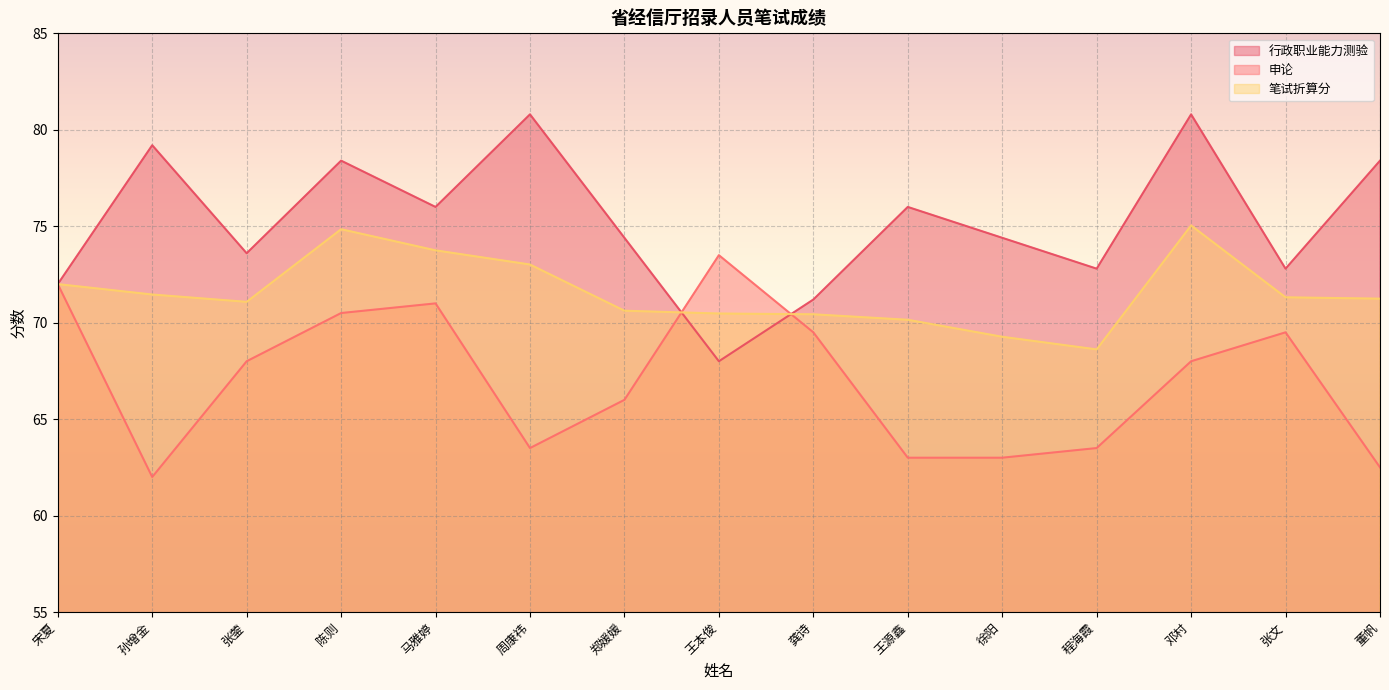

How many interior local valleys does the 笔试折算分 series have?

2